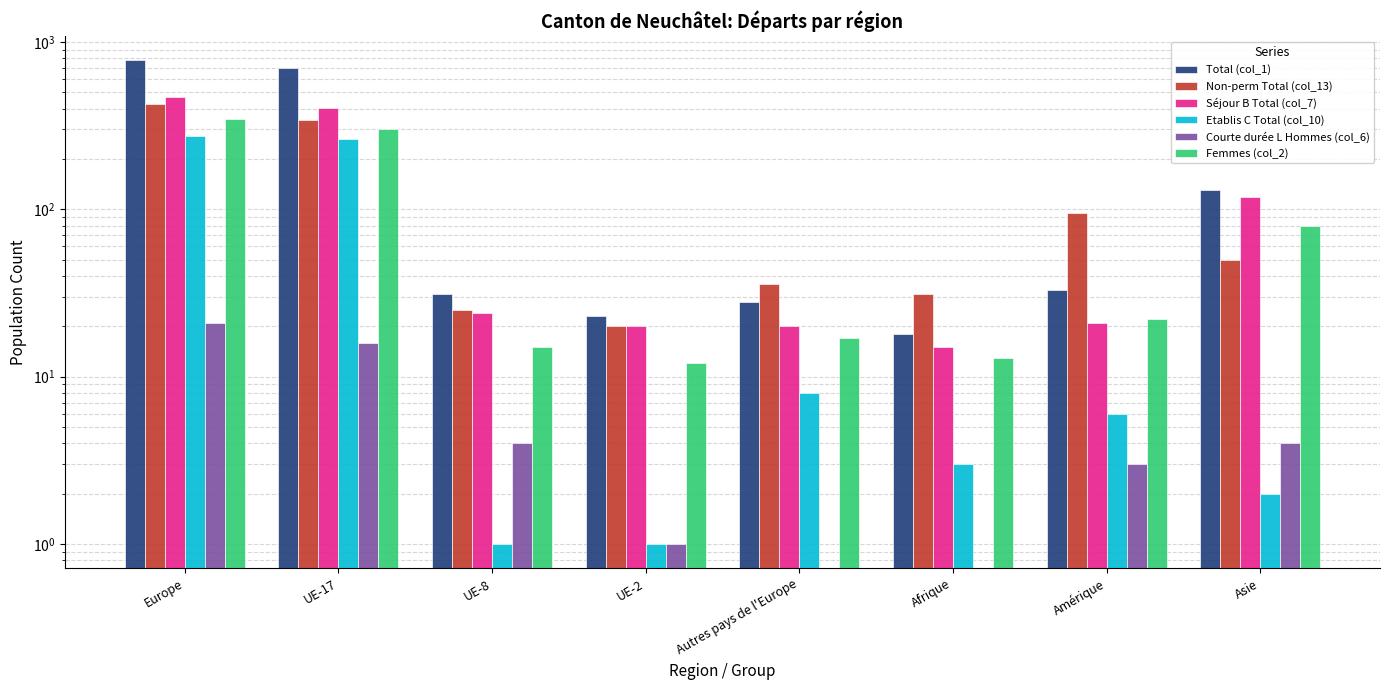

The value of Total (col_1) at Amérique is 33. True or false?

True